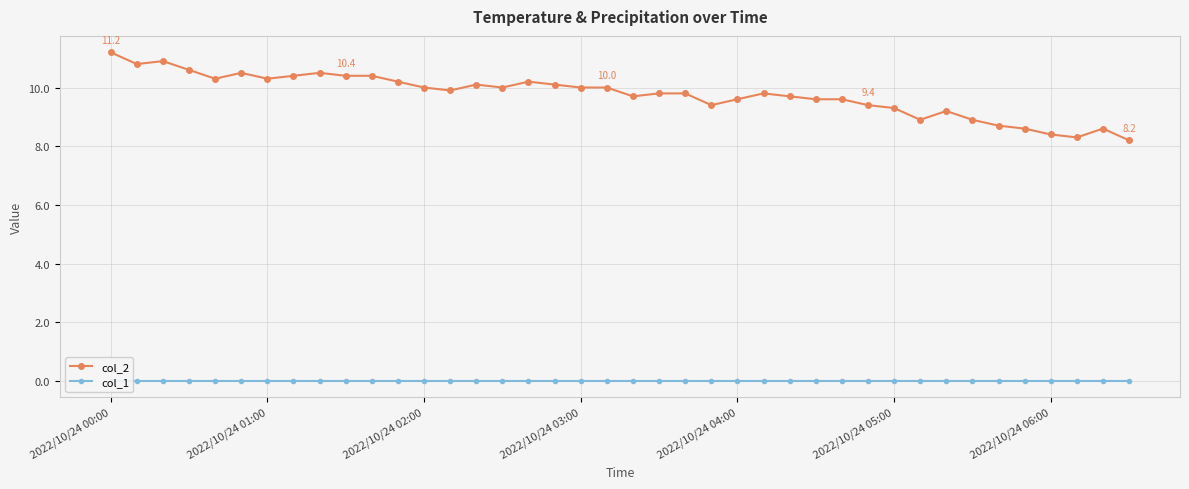

Does the chart display data point markers on the line(s)?

Yes